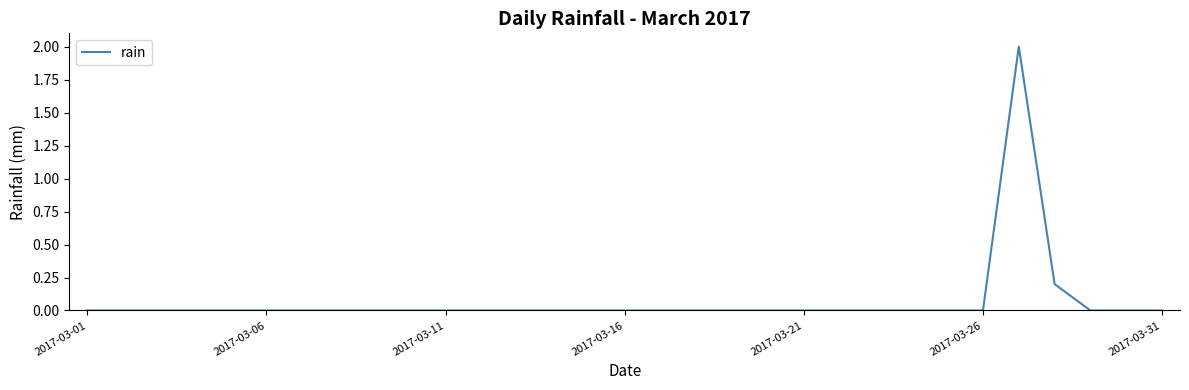

What is the difference between the maximum and minimum values?

2.0